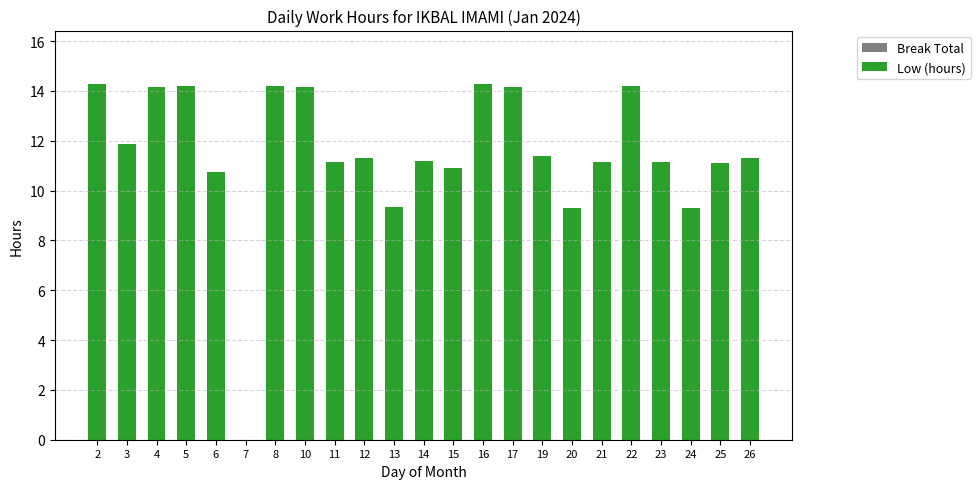

Which has a higher value, 21 or 24?

21